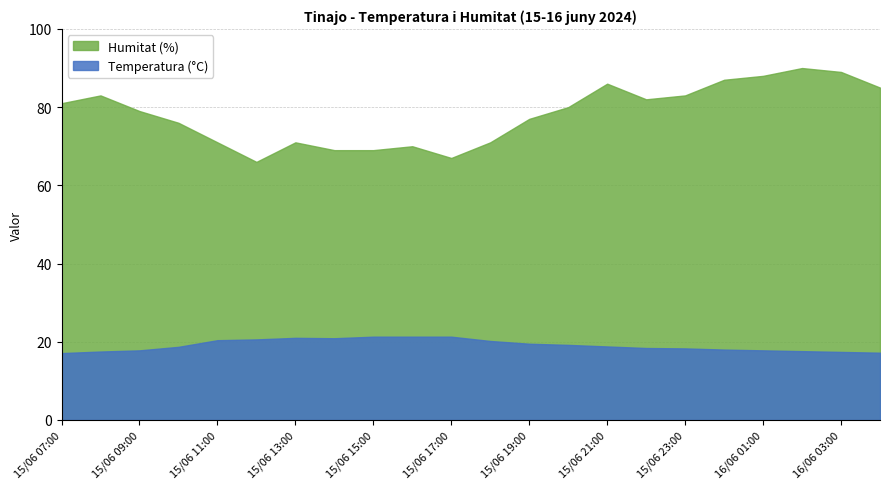

Which series has the largest total across all categories?

Humitat (%)